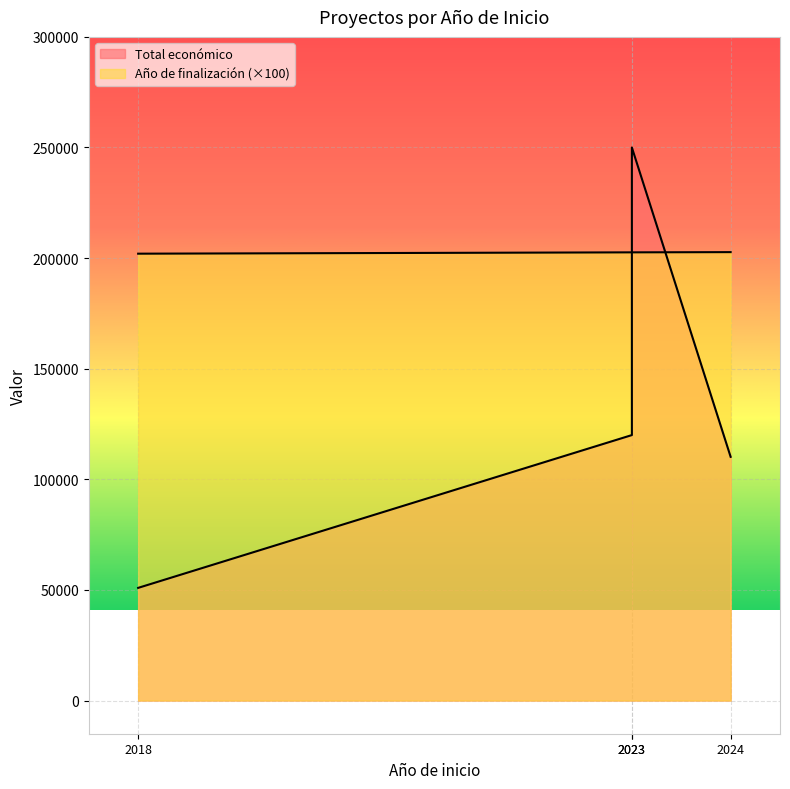

List the labels in order of Año de finalización value, largest first.

2024, 2023, 2023, 2018